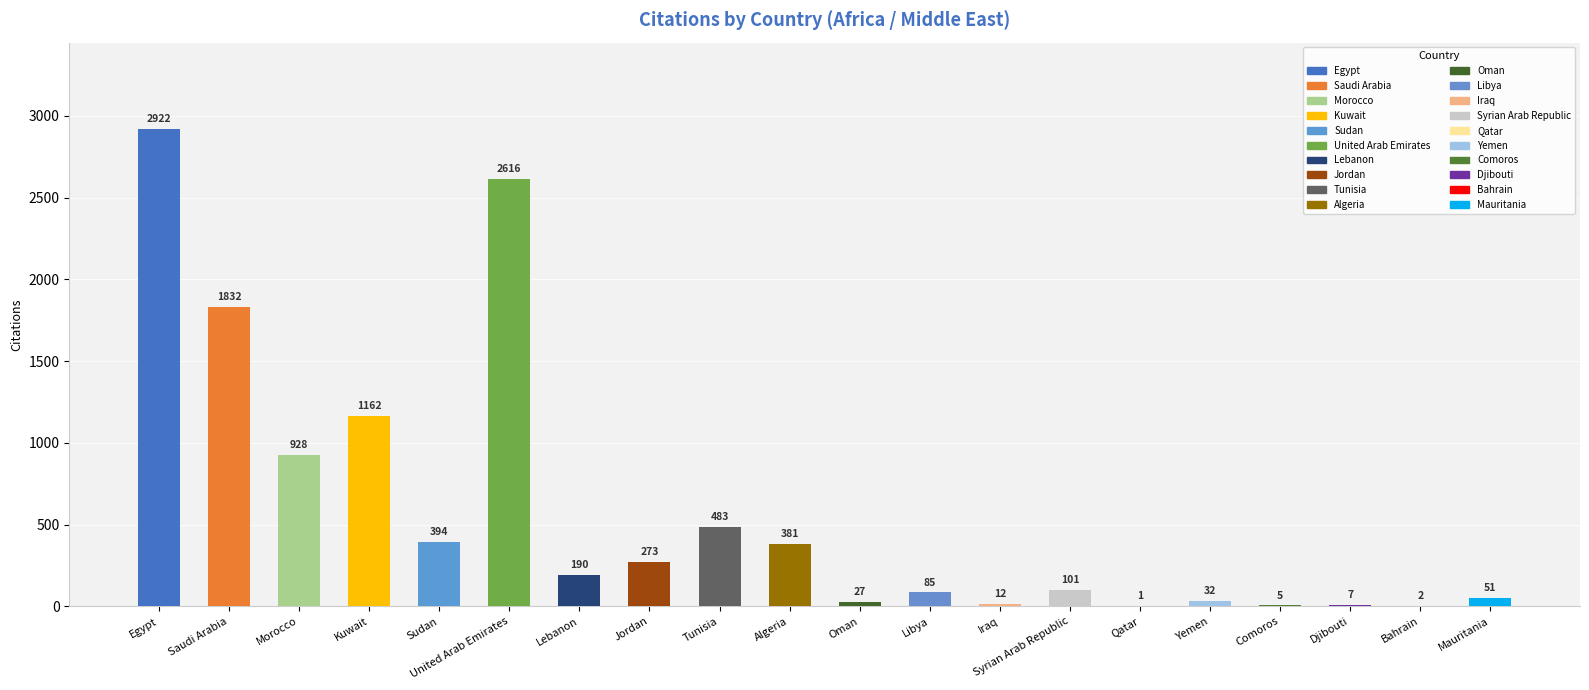

Are the bars horizontal?

No